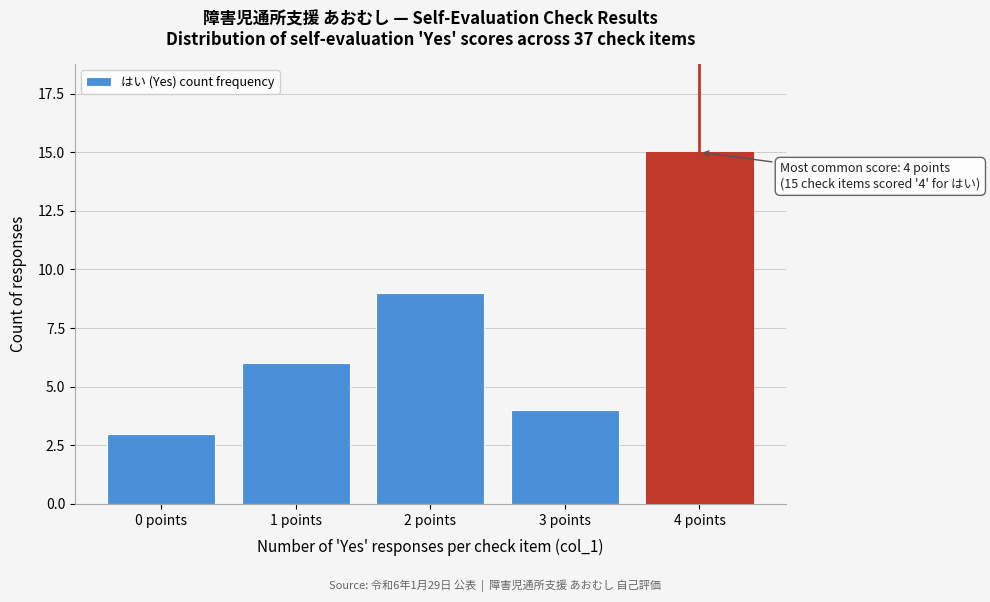

Reading left to right, list all the values displayed in this chart.

3	6	9	4	15